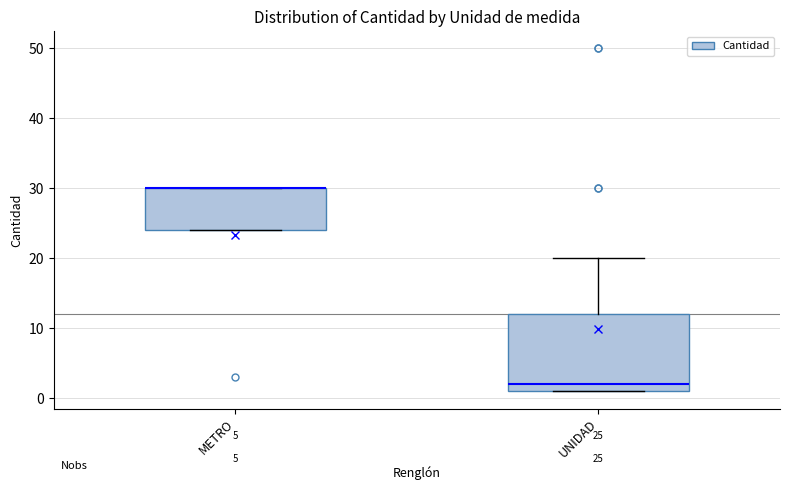

Comparing the boxes themselves (not the whiskers), which one is the tallest?

UNIDAD